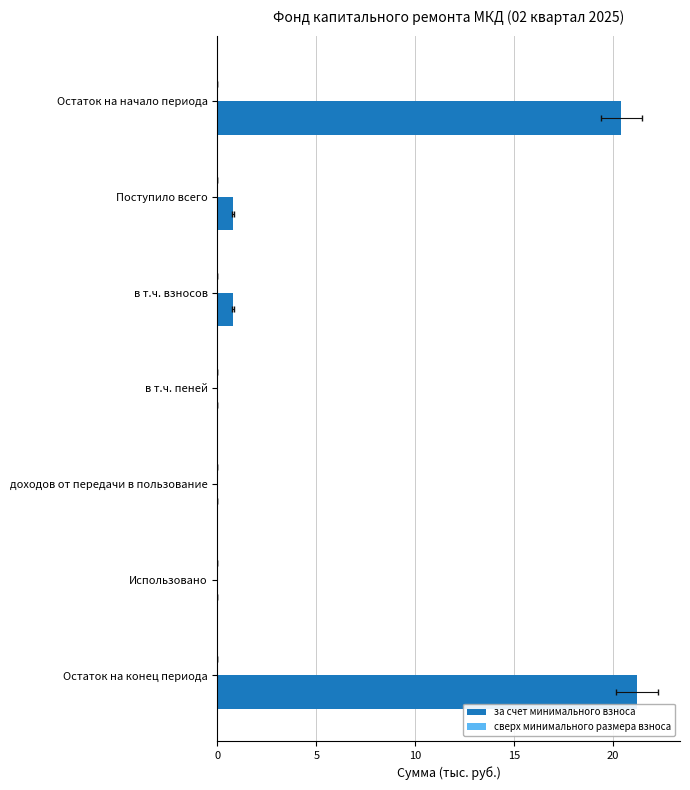

At 10, list the series in order from smallest to largest.

сверх минимального размера взноса, за счет минимального взноса